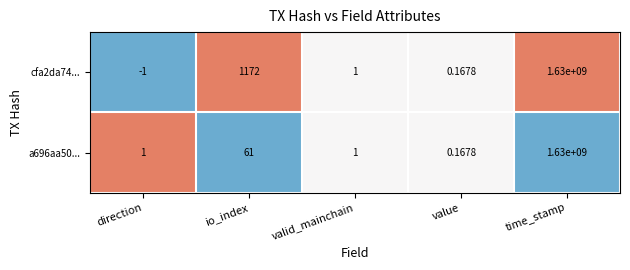

At which label does cfa2da74... reach its minimum?

direction